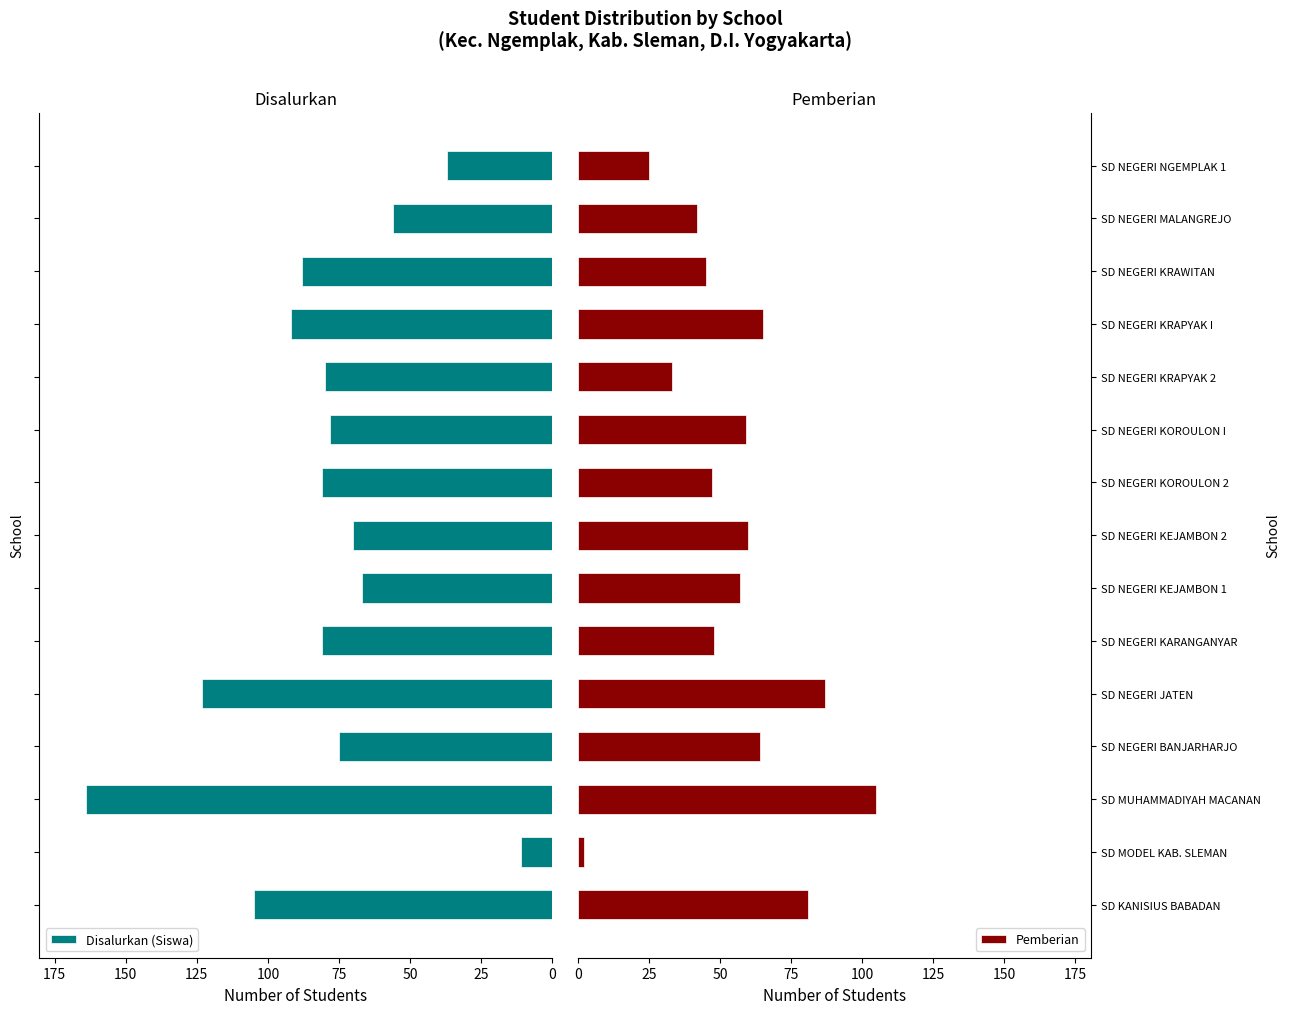

Which category has the highest value in the Pemberian series?

SD MUHAMMADIYAH MACANAN